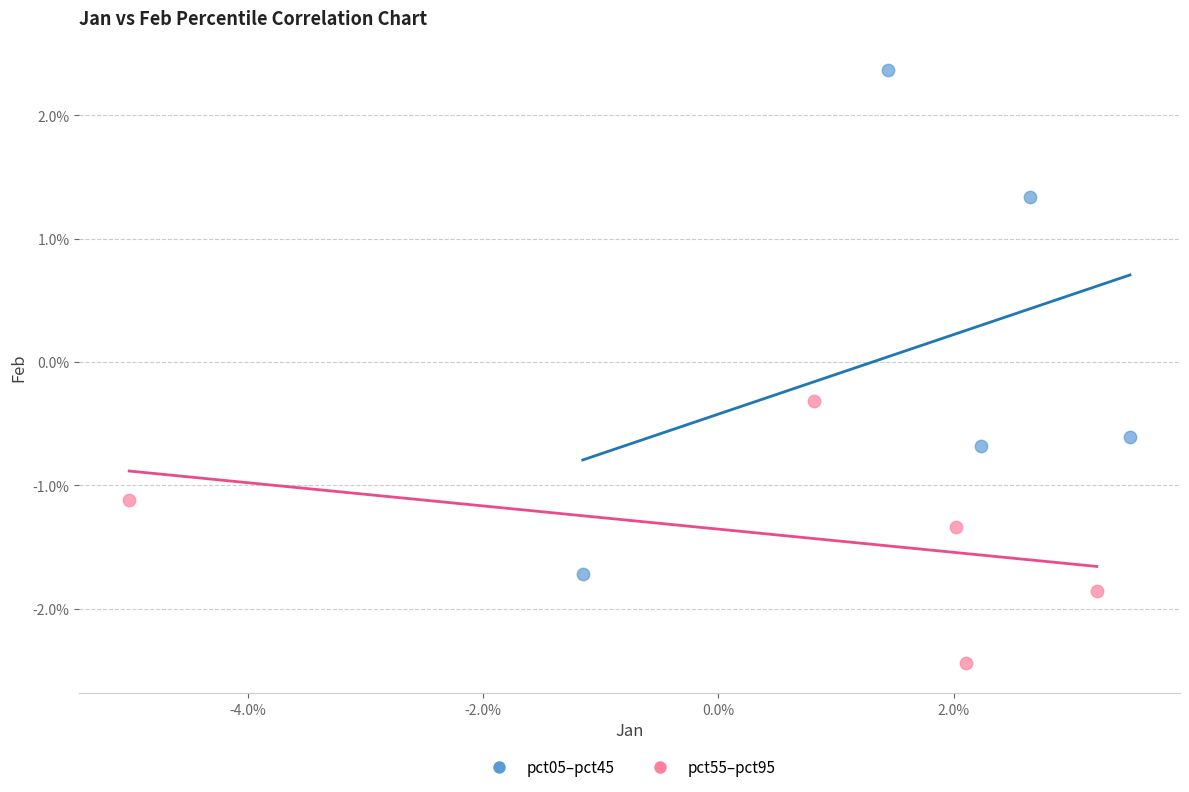

What are all the series names shown in the legend?

pct05–pct45, pct55–pct95